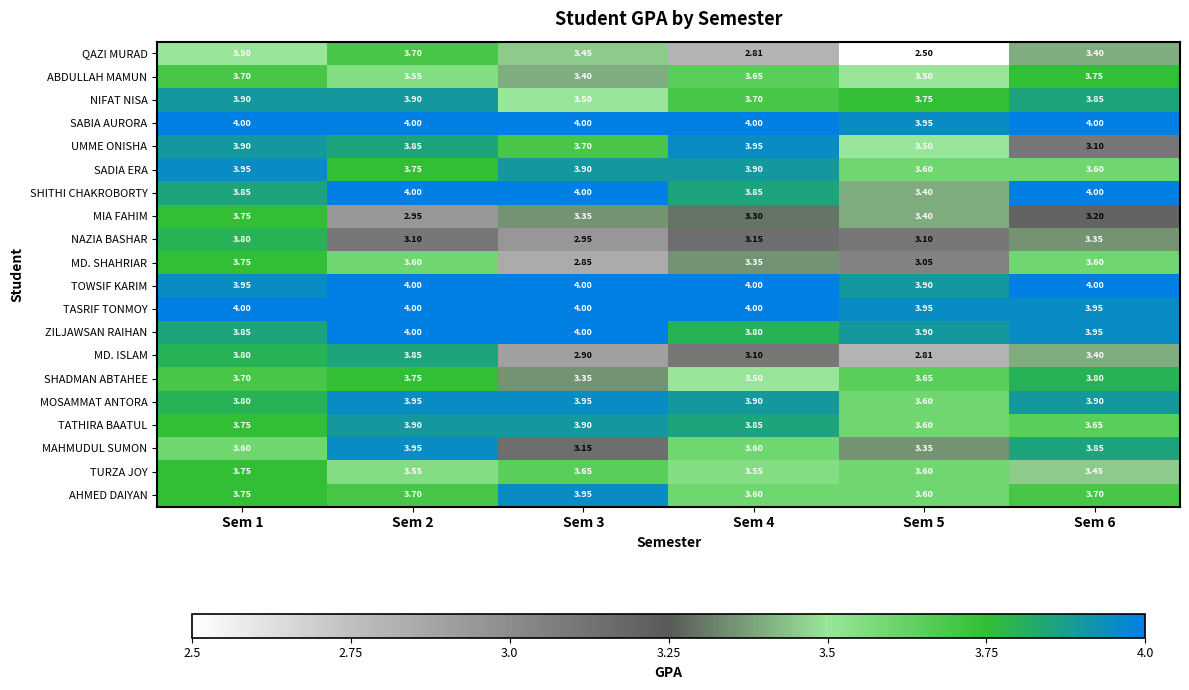

Is the value of TATHIRA BAATUL at Sem 3 greater than the value of NAZIA BASHAR at Sem 5?

Yes